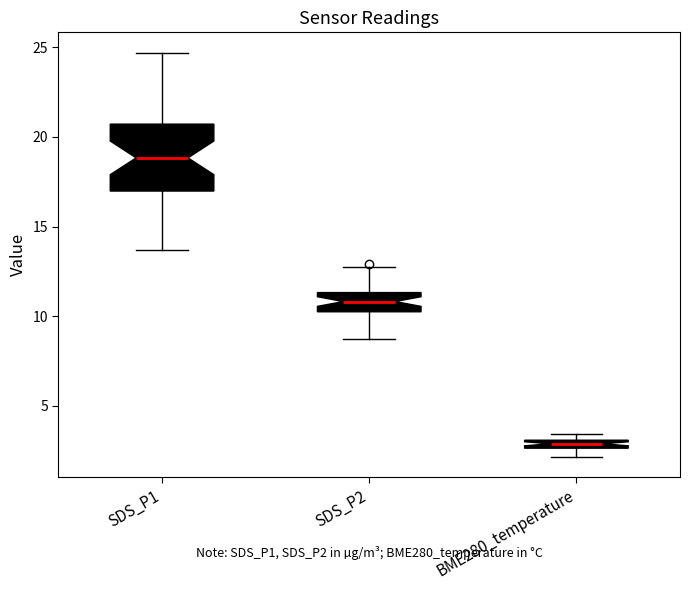

Where is the upper edge of the box for BME280_temperature on the y-axis? The values are not printed on the chart, so give them approximately, as read against the axis.

3.0